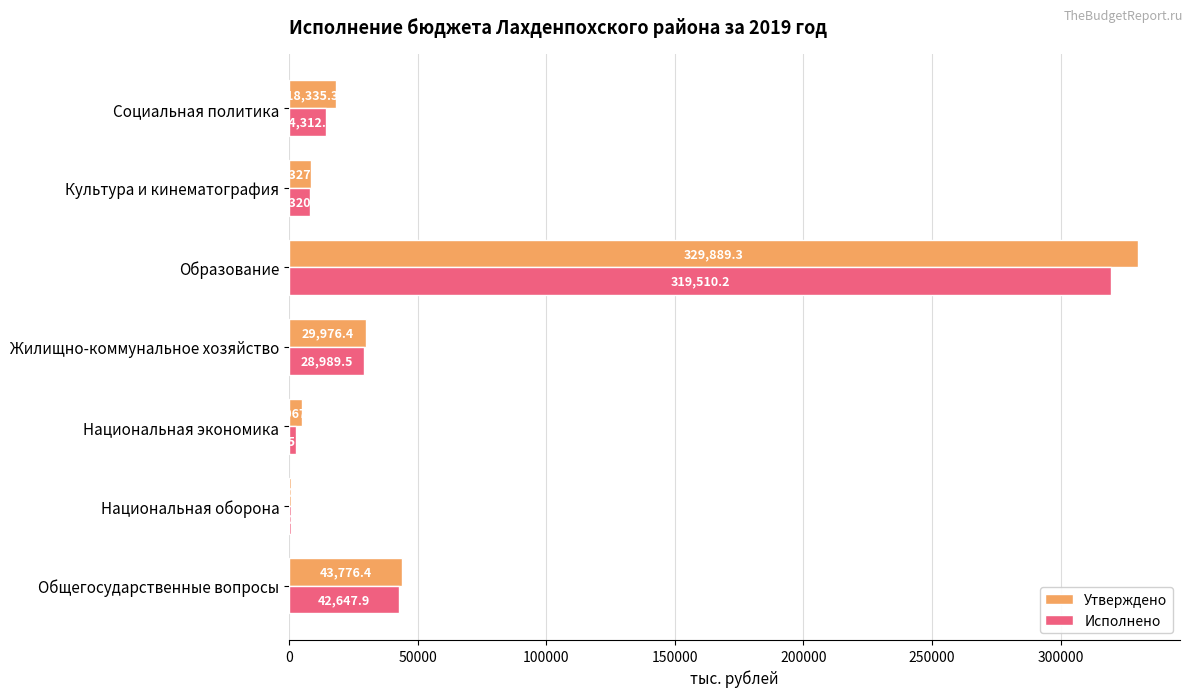

At which label is Утверждено closest to 165375?

Общегосударственные вопросы